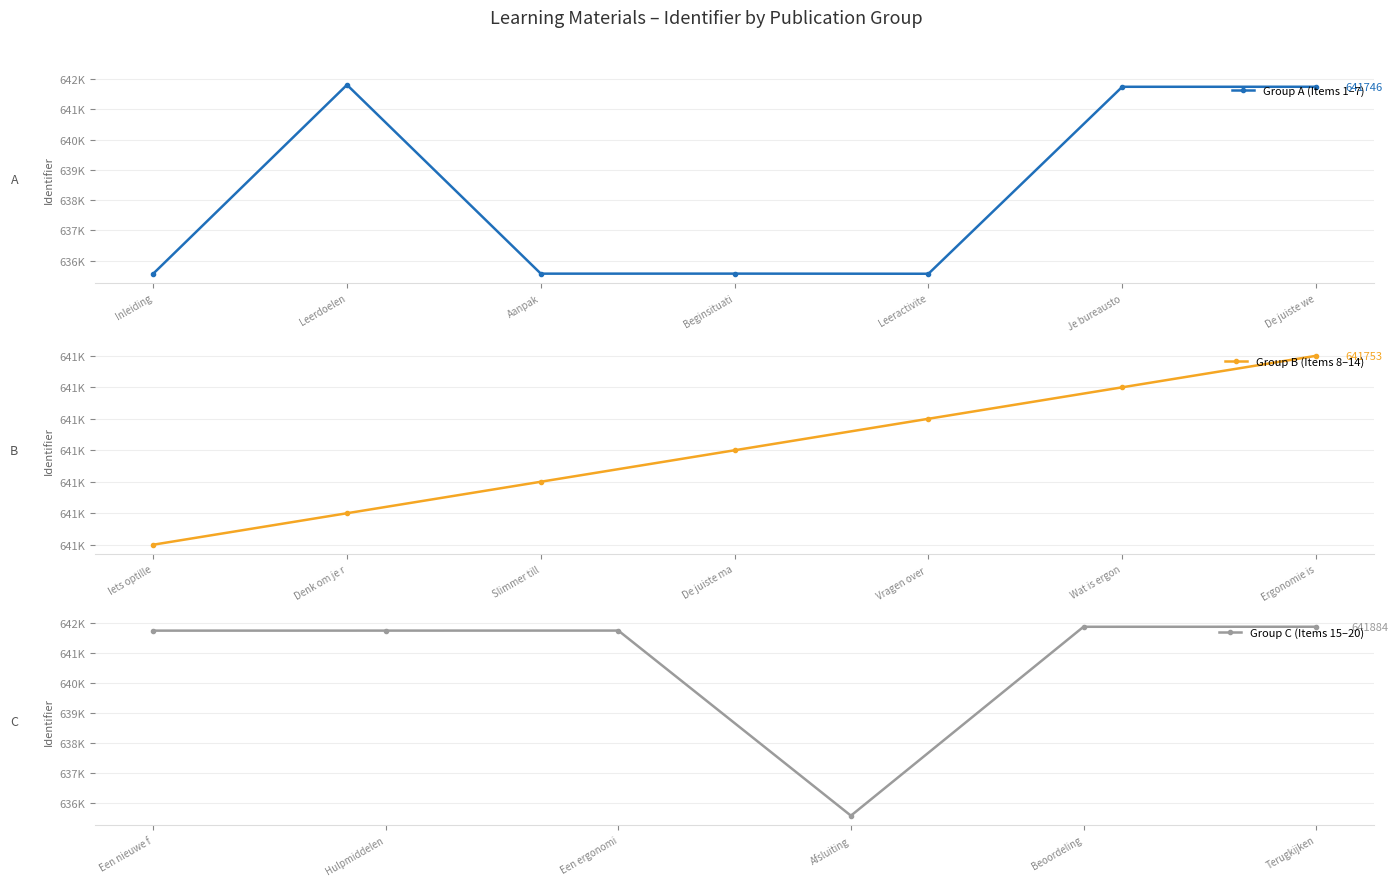

Reading right to left, transcribe all the data shown in this chart.

641884	641883	635571	641756	641755	641754	641753	641752	641751	641750	641749	641748	641747	641746	641745	635570	635574	635573	641809	635569